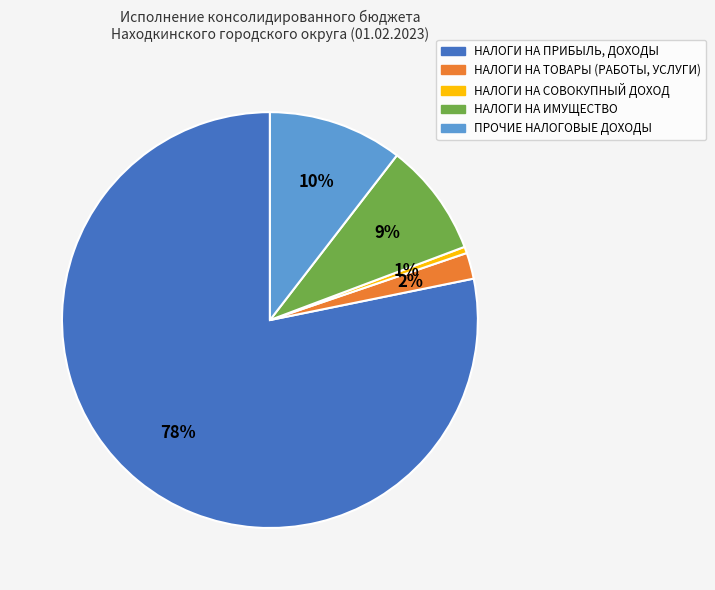

Which slice is the largest?

НАЛОГИ НА ПРИБЫЛЬ, ДОХОДЫ